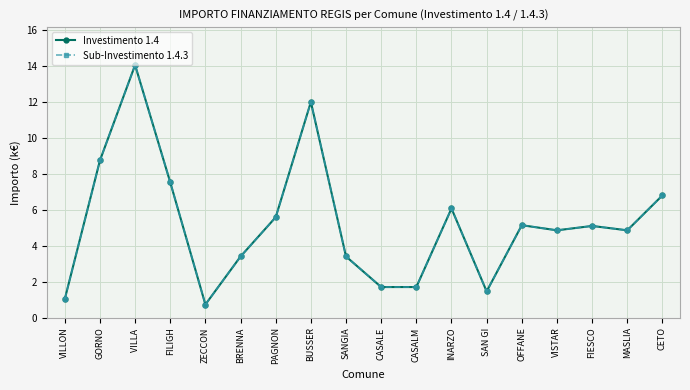

Reading left to right, what are all the values shown in this chart?

Investimento 1.4: VILLON=1.0	GORNO=8.7	VILLA =14.1	FILIGH=7.5	ZECCON=0.7	BRENNA=3.4	PAGNON=5.6	BUSSER=12.0	SANGIA=3.4	CASALE=1.7	CASALM=1.7	INARZO=6.1	SAN GI=1.5	OFFANE=5.1	VISTAR=4.9	FIESCO=5.1	MASLIA=4.9	CETO=6.8
Sub-Investimento 1.4.3: VILLON=1.0	GORNO=8.7	VILLA =14.1	FILIGH=7.5	ZECCON=0.7	BRENNA=3.4	PAGNON=5.6	BUSSER=12.0	SANGIA=3.4	CASALE=1.7	CASALM=1.7	INARZO=6.1	SAN GI=1.5	OFFANE=5.1	VISTAR=4.9	FIESCO=5.1	MASLIA=4.9	CETO=6.8